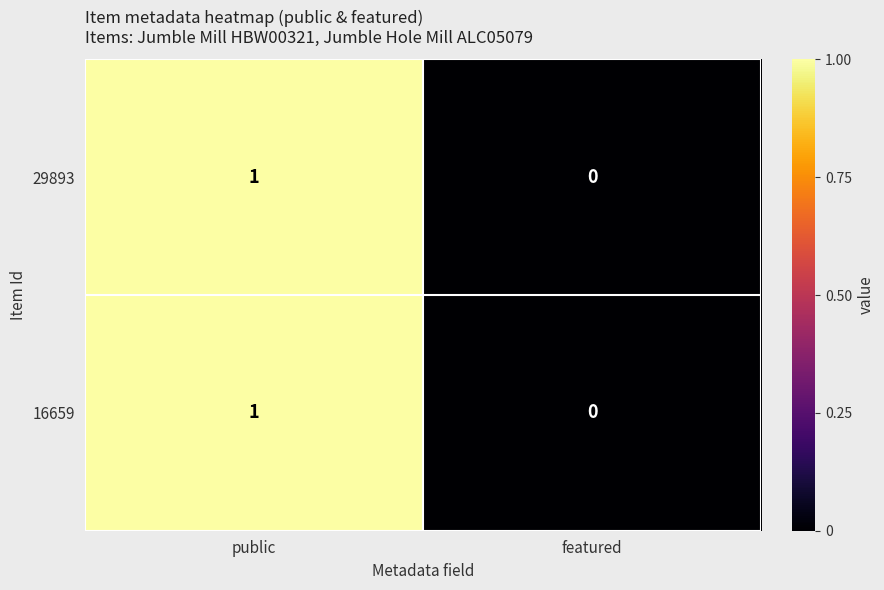

How many positive values does the 16659 series have?

1